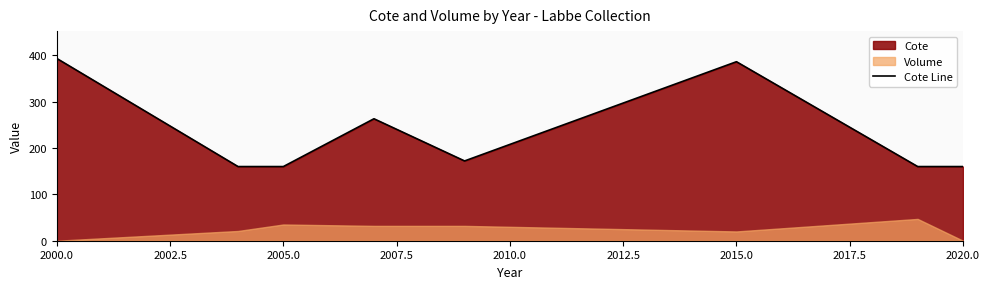

The value of Cote Line at 2000.0 is 393.0. True or false?

True